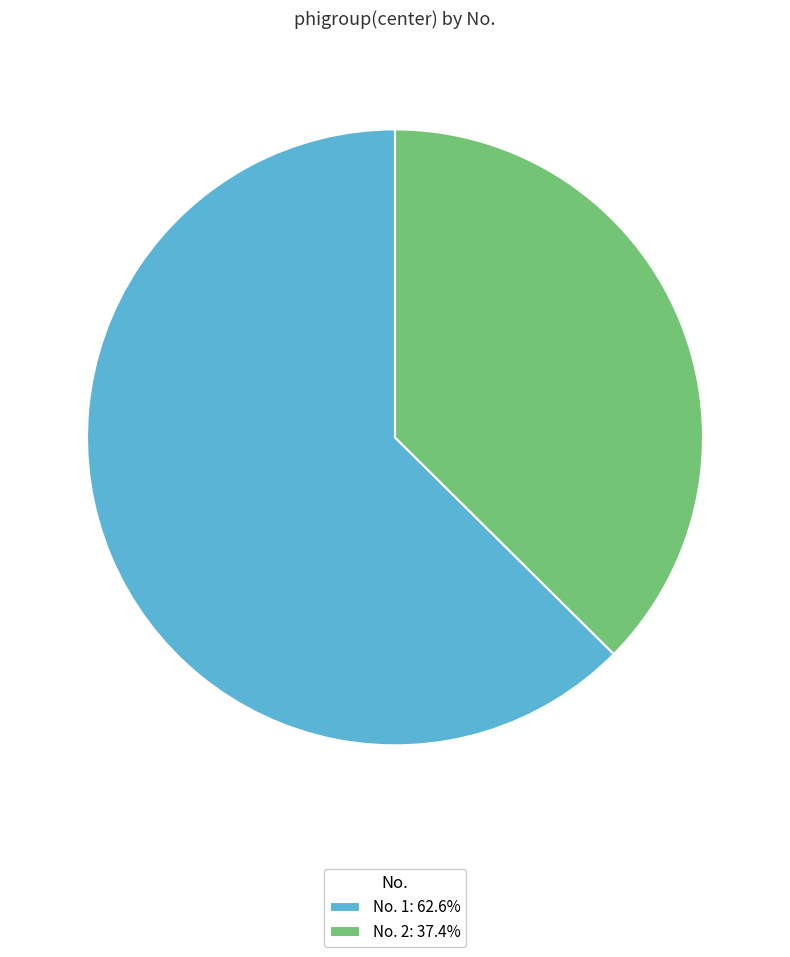

Is No. 1: 62.6% the majority of the pie?

Yes